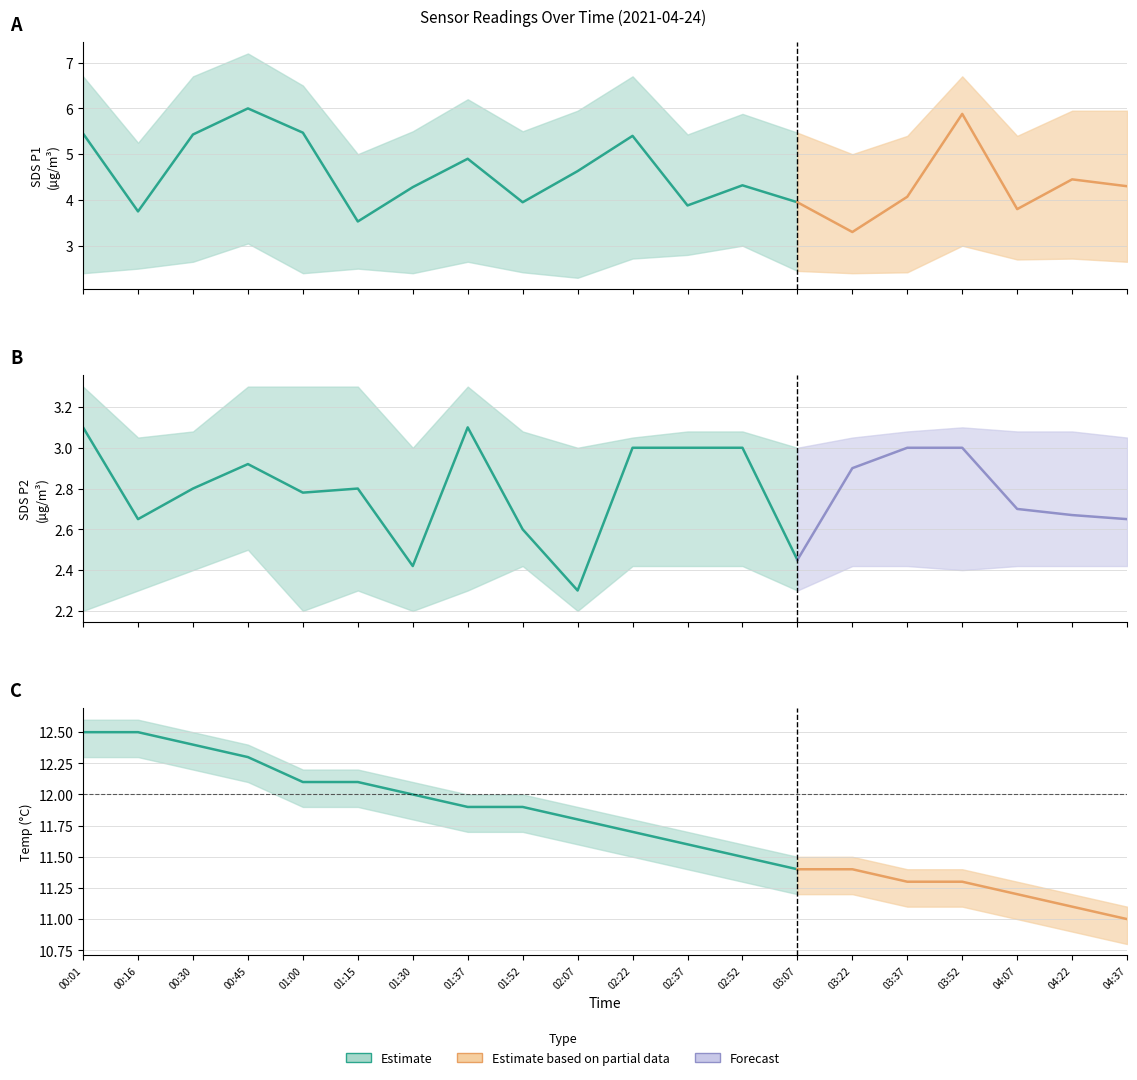

What is the label of the 3rd point from the left?

00:30